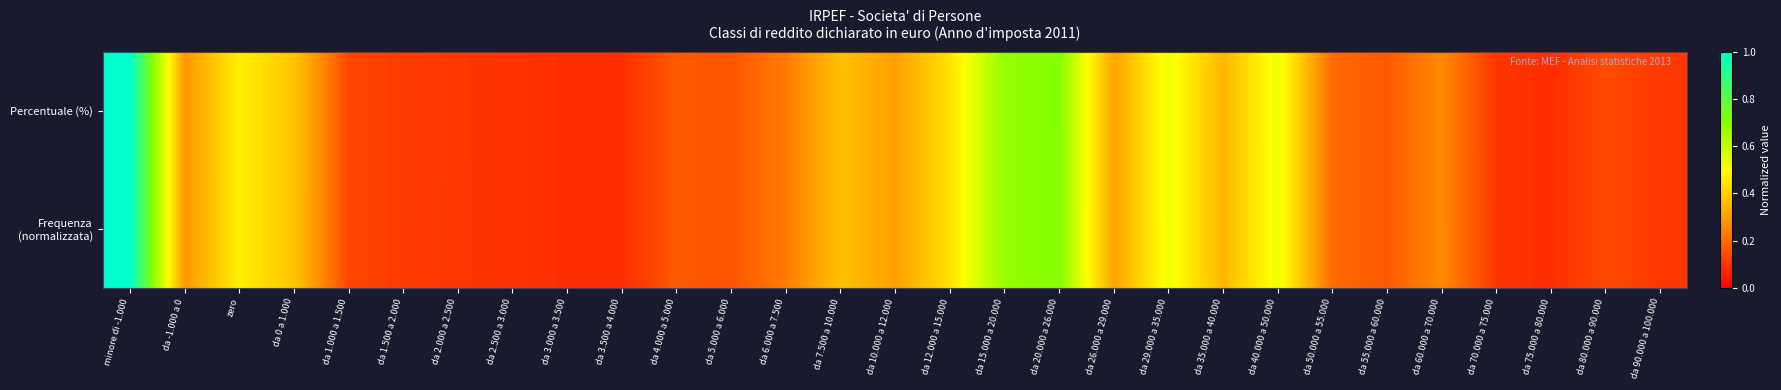

List the series in order of their peak value, highest first.

Percentuale (%), Frequenza (normalizzata)